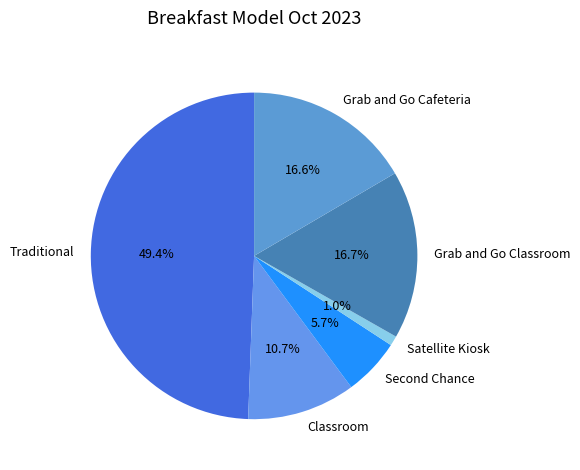

Combined, what portion of the pie is Satellite Kiosk and Classroom?

11.7%